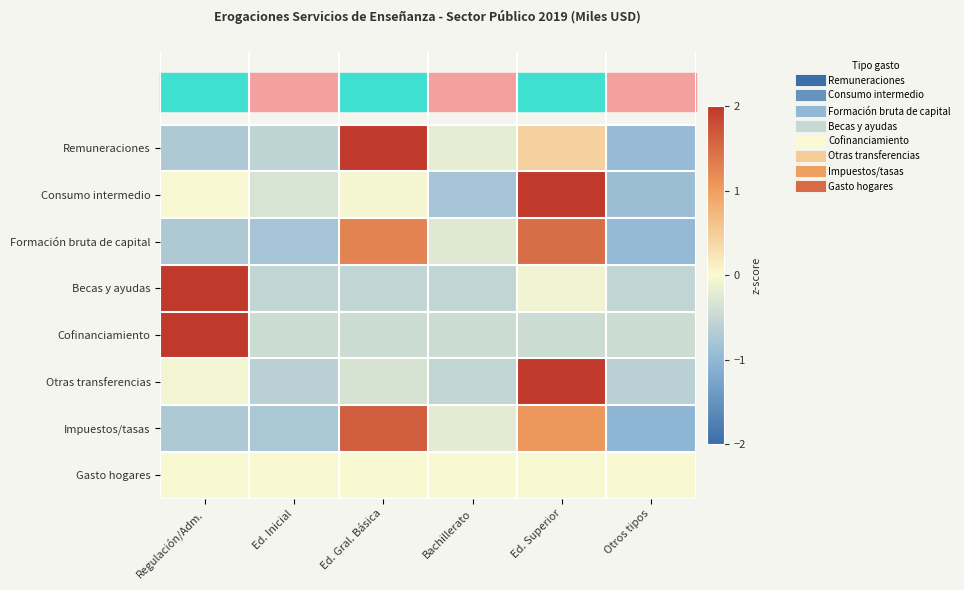

How many distinct data groups are displayed?

8